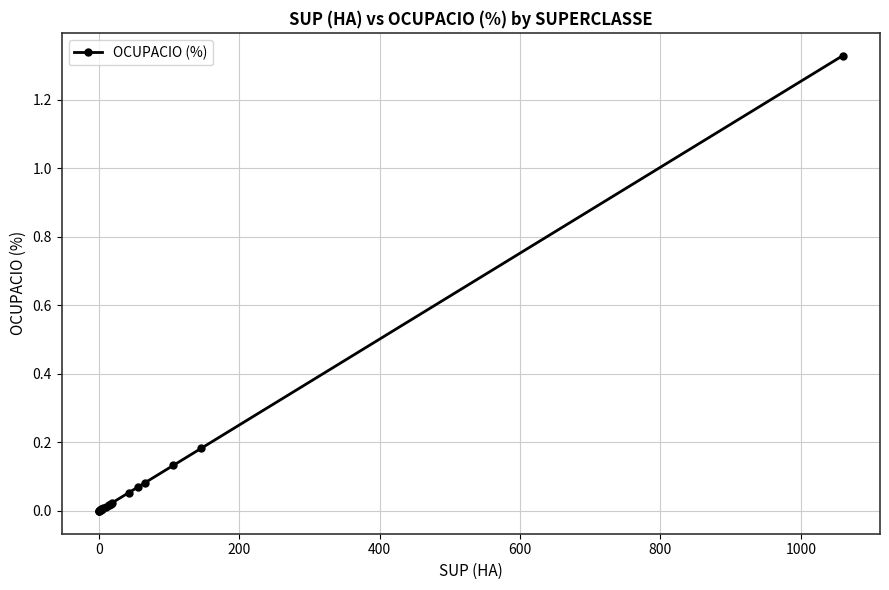

What is the sum of all values?

2.0